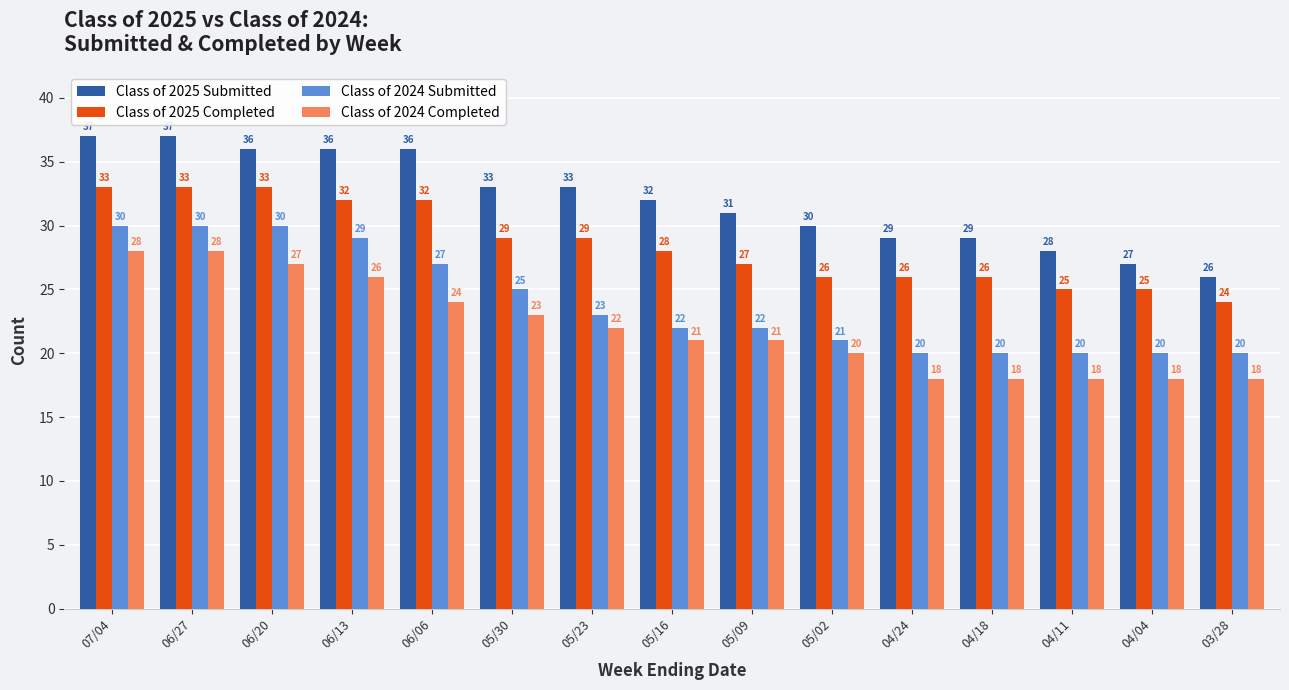

At 05/09, list the series in order from smallest to largest.

Class of 2024 Completed, Class of 2024 Submitted, Class of 2025 Completed, Class of 2025 Submitted